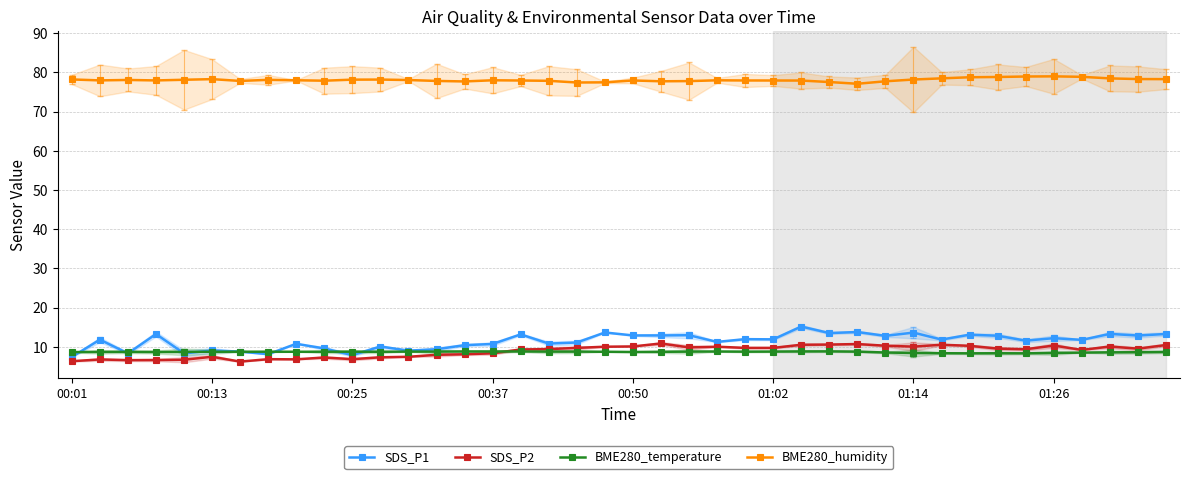

Read the SDS_P1 value at 21.

12.9